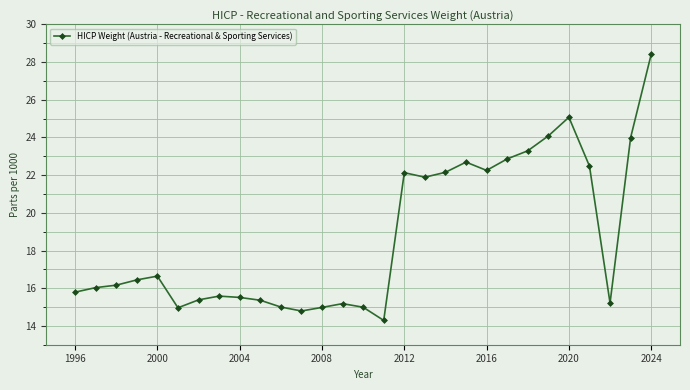

Count the number of data series in this chart.

1